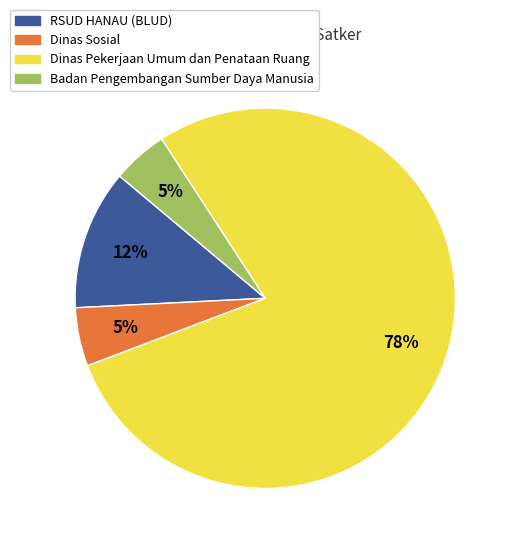

True or false: Dinas Pekerjaan Umum dan Penataan Ruang accounts for 23% of the total.

False